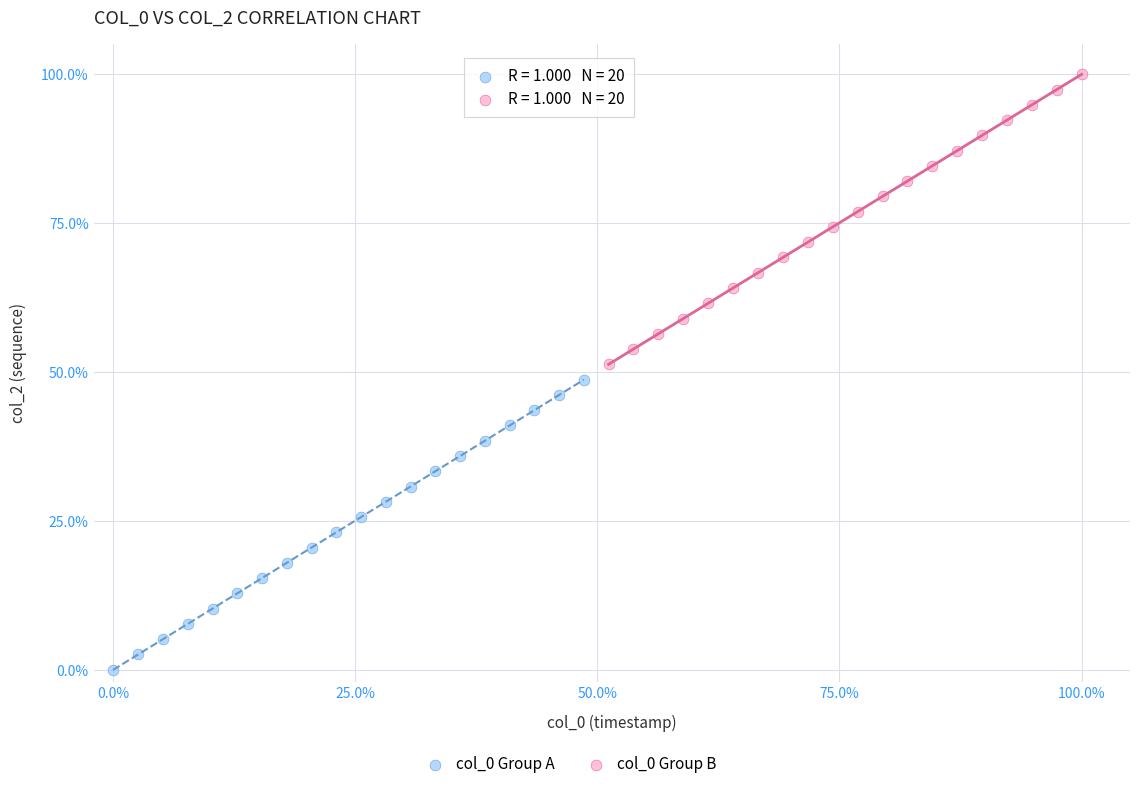

Which series contains the lowest Y value?

col_0 Group A